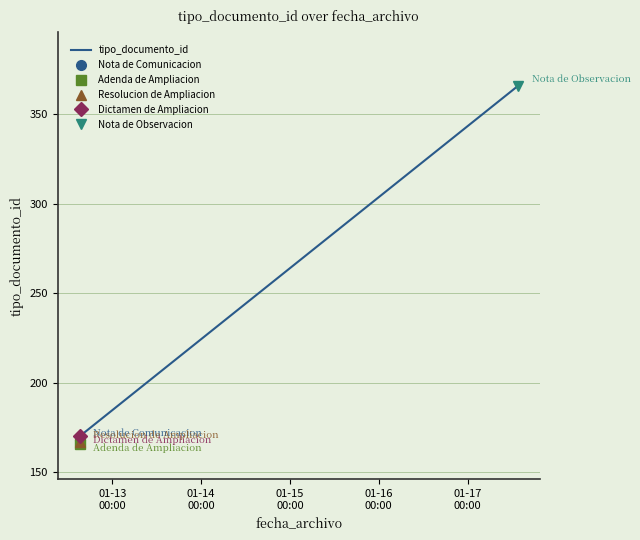

How many values are below 168?

2